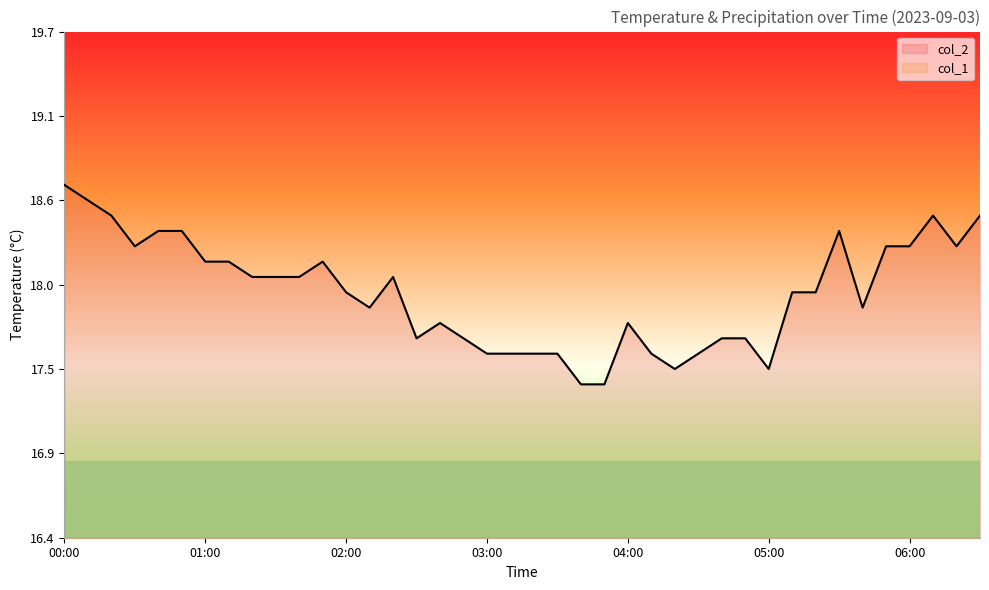

List the labels in order of value, smallest first.

03:40, 03:50, 04:20, 05:00, 03:00, 03:10, 03:20, 03:30, 04:10, 04:30, 02:30, 02:50, 04:40, 04:50, 02:40, 04:00, 02:10, 05:40, 02:00, 05:10, 05:20, 01:20, 01:30, 01:40, 02:20, 01:00, 01:10, 01:50, 00:30, 05:50, 06:00, 06:20, 00:40, 00:50, 05:30, 00:20, 06:10, 06:30, 00:10, 00:00